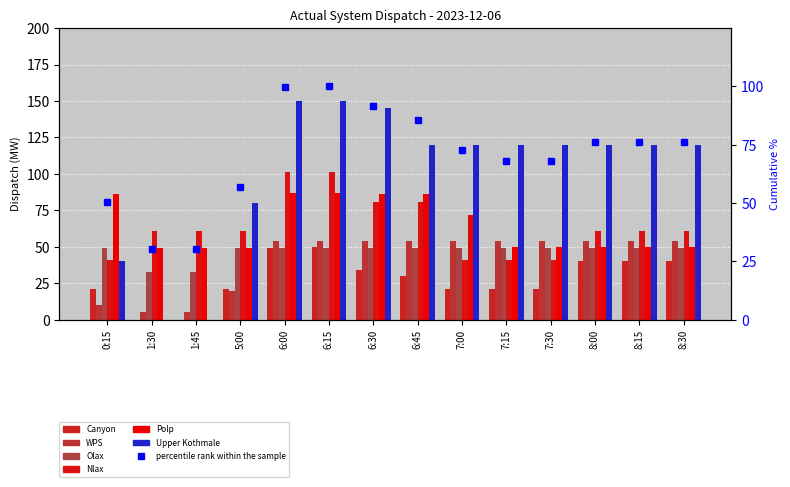

Reading left to right, extract all data points from this chart.

Canyon: 0:15=21	1:30=0	1:45=0	5:00=21	6:00=49	6:15=50	6:30=34	6:45=30	7:00=21	7:15=21	7:30=21	8:00=40	8:15=40	8:30=40
WPS: 0:15=10	1:30=5	1:45=5	5:00=20	6:00=54	6:15=54	6:30=54	6:45=54	7:00=54	7:15=54	7:30=54	8:00=54	8:15=54	8:30=54
Olax: 0:15=49	1:30=33	1:45=33	5:00=49	6:00=49	6:15=49	6:30=49	6:45=49	7:00=49	7:15=49	7:30=49	8:00=49	8:15=49	8:30=49
Nlax: 0:15=41	1:30=61	1:45=61	5:00=61	6:00=101	6:15=101	6:30=81	6:45=81	7:00=41	7:15=41	7:30=41	8:00=61	8:15=61	8:30=61
Polp: 0:15=86	1:30=49	1:45=49	5:00=49	6:00=87	6:15=87	6:30=86	6:45=86	7:00=72	7:15=50	7:30=50	8:00=50	8:15=50	8:30=50
Upper Kothmale: 0:15=40	1:30=0	1:45=0	5:00=80	6:00=150	6:15=150	6:30=145	6:45=120	7:00=120	7:15=120	7:30=120	8:00=120	8:15=120	8:30=120